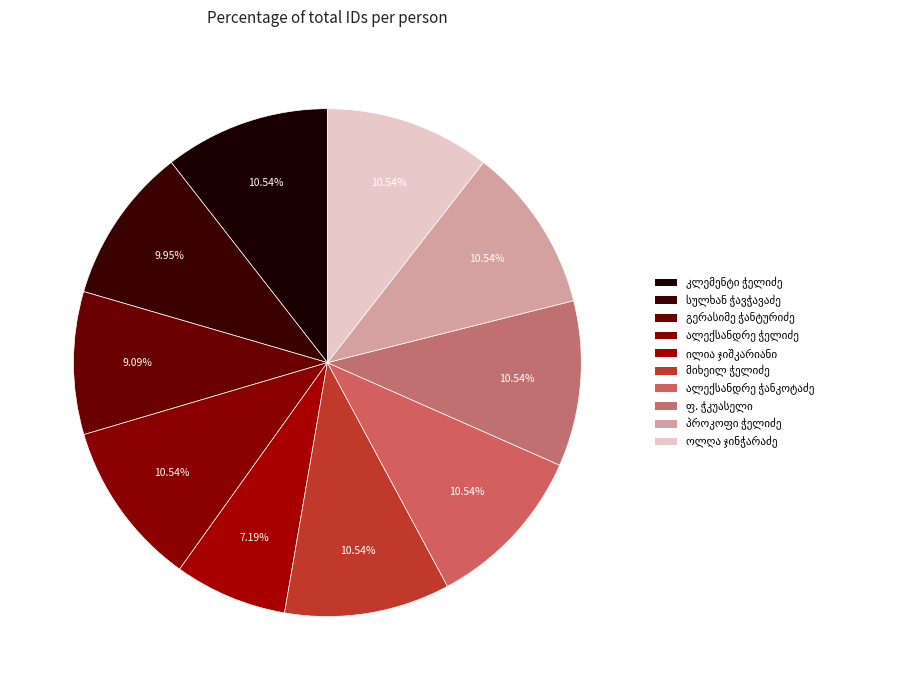

To the nearest percent, what is the difference between the largest and smallest slice percentages?

3%